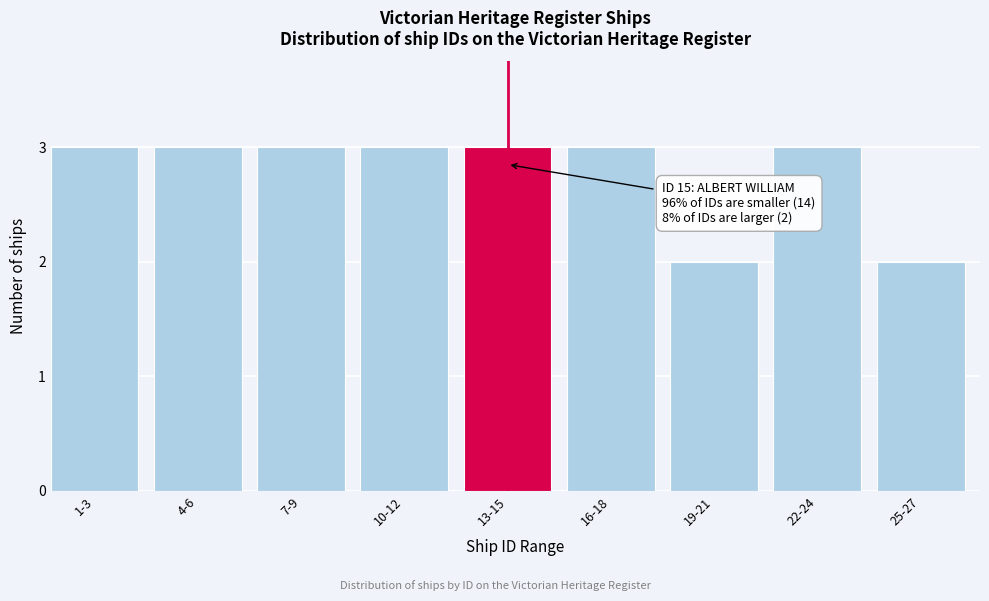

Reading right to left, list all the values displayed in this chart.

2	3	2	3	3	3	3	3	3